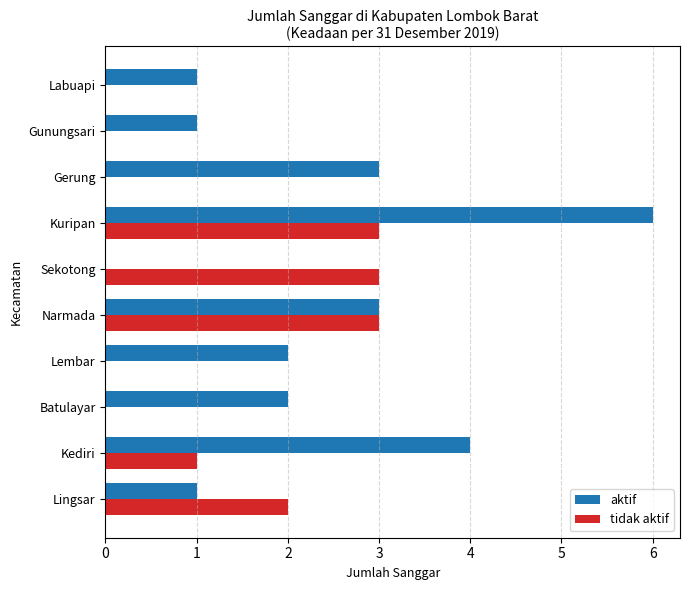

What is the sum of all tidak aktif values?

12